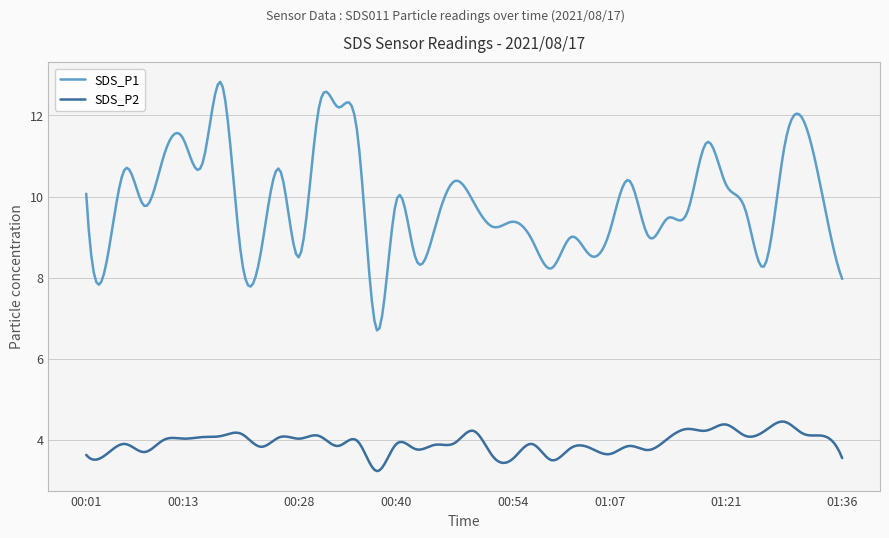

List the series in order of their overall mean, highest first.

SDS_P1, SDS_P2